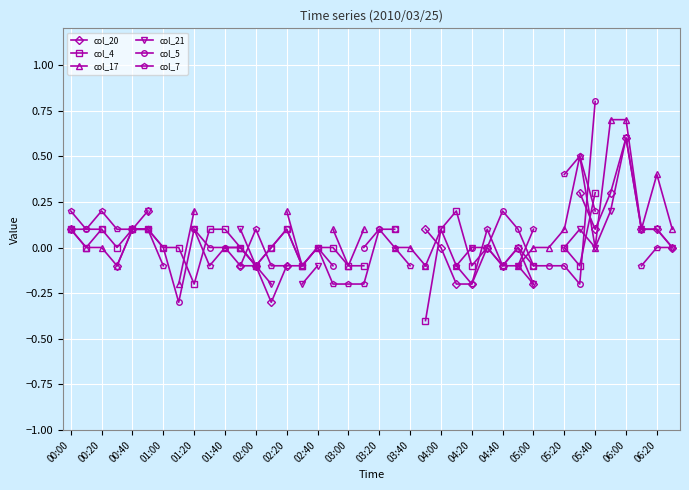

How many lines are shown in the chart?

6